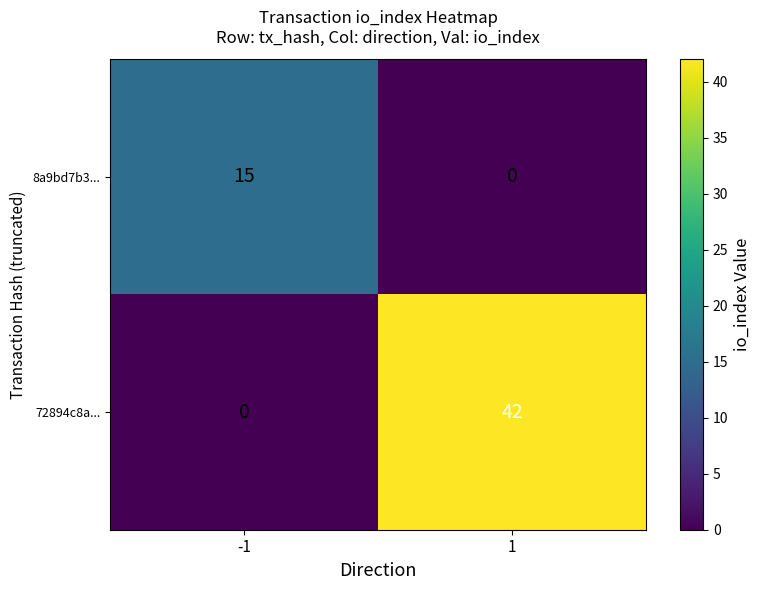

What is the sum of all 72894c8a... values?

42